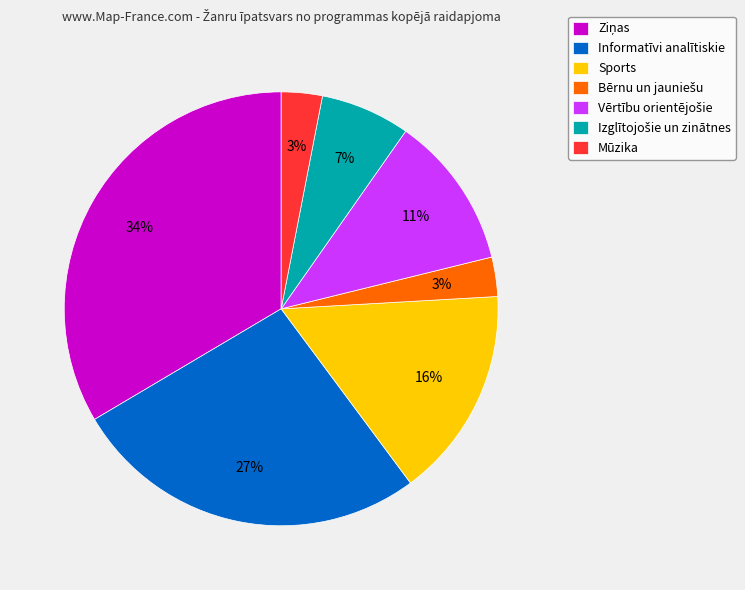

To the nearest percent, what is the difference between the Sports and Mūzika slice percentages?

13%